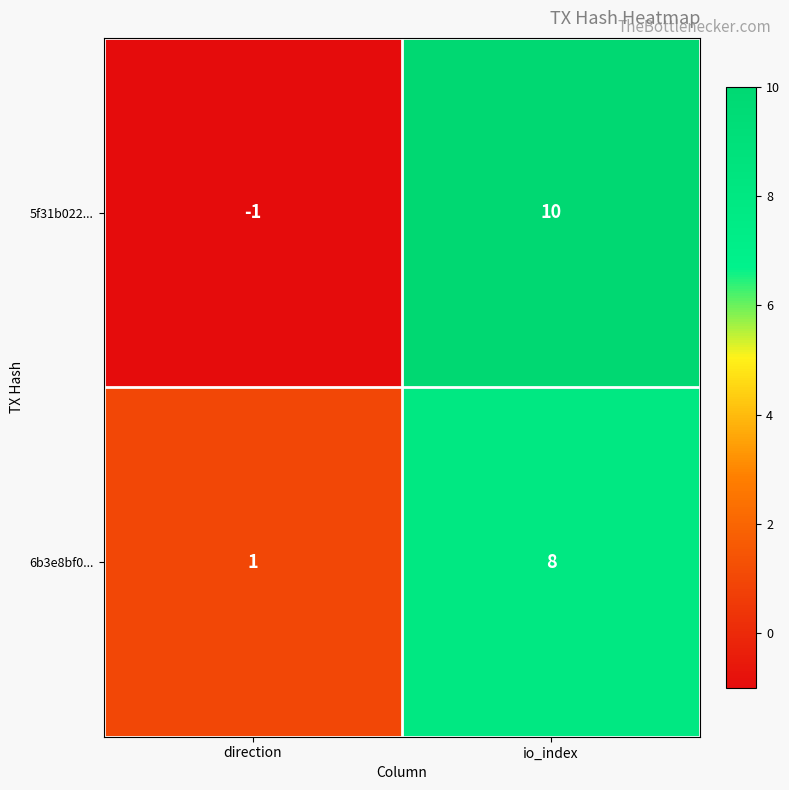

Reading left to right, extract all data points from this chart.

5f31b022...: -1	10
6b3e8bf0...: 1	8